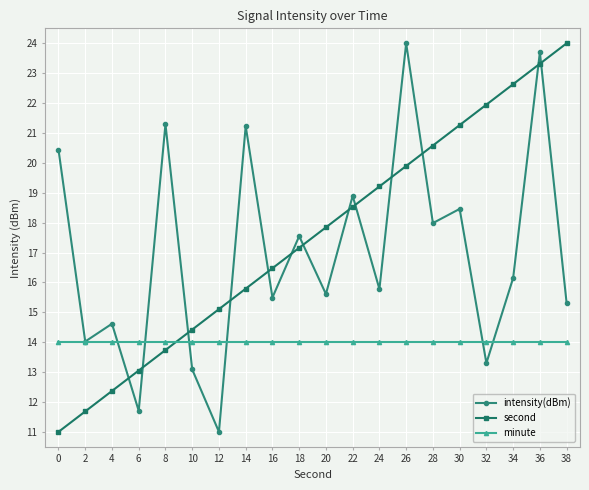

Reading right to left, list all the values displayed in this chart.

intensity(dBm): 38=15.3	36=23.7	34=16.1	32=13.3	30=18.5	28=18.0	26=24.0	24=15.8	22=18.9	20=15.6	18=17.5	16=15.5	14=21.2	12=11.0	10=13.1	8=21.3	6=11.7	4=14.6	2=14.0	0=20.4
second: 38=24.0	36=23.3	34=22.6	32=21.9	30=21.3	28=20.6	26=19.9	24=19.2	22=18.5	20=17.8	18=17.2	16=16.5	14=15.8	12=15.1	10=14.4	8=13.7	6=13.1	4=12.4	2=11.7	0=11.0
minute: 38=14.0	36=14.0	34=14.0	32=14.0	30=14.0	28=14.0	26=14.0	24=14.0	22=14.0	20=14.0	18=14.0	16=14.0	14=14.0	12=14.0	10=14.0	8=14.0	6=14.0	4=14.0	2=14.0	0=14.0